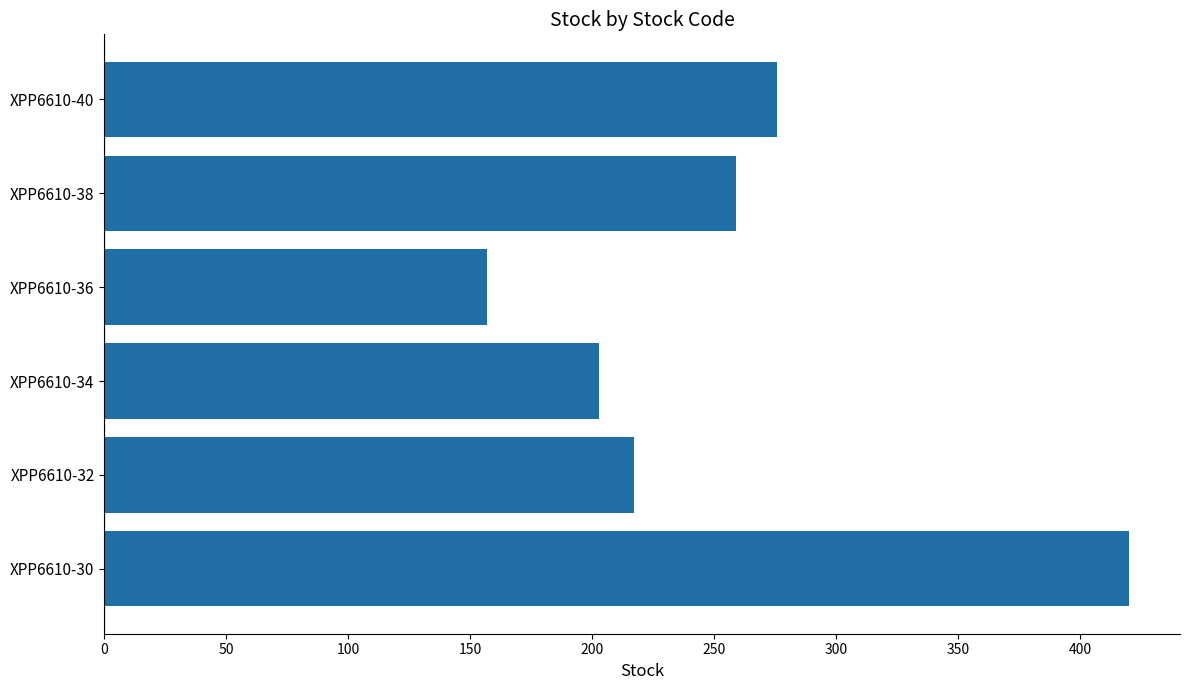

Are the bars grouped side by side (vs. stacked)?

No